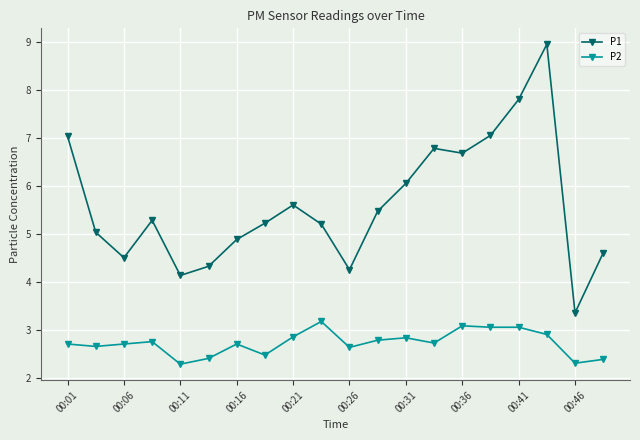

What is the value of the P1 point at the 7th from the left?

4.9